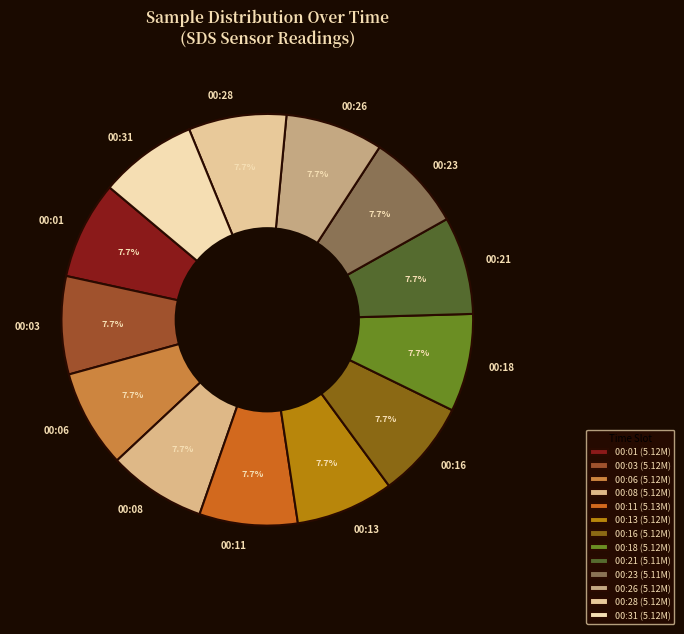

Does any single category account for the majority?

No